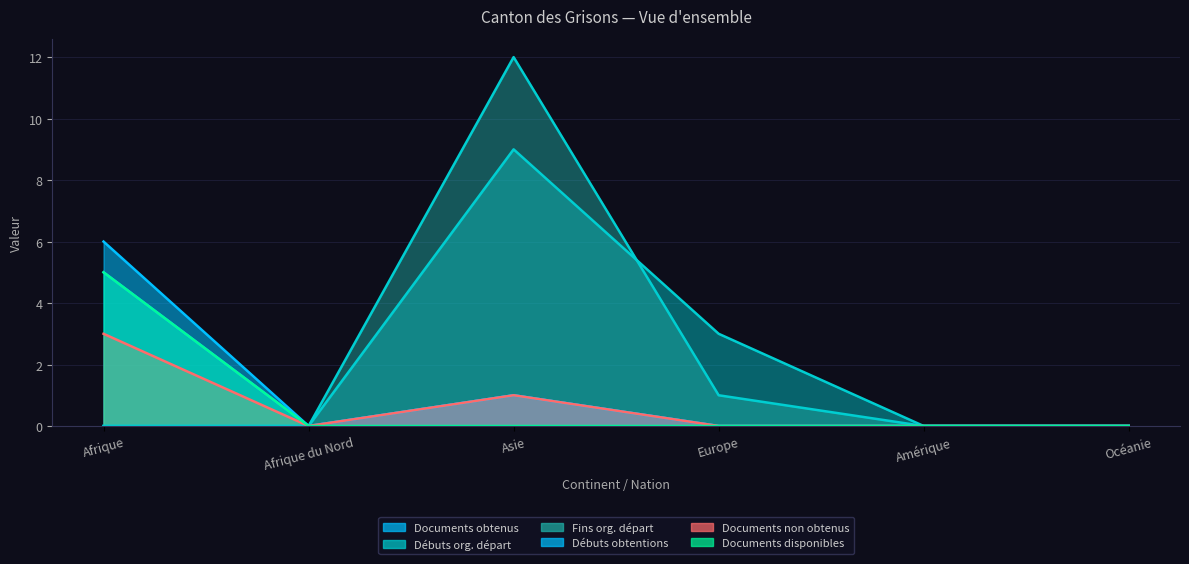

True or false: Débuts org. départ and Documents non obtenus cross at least once.

False